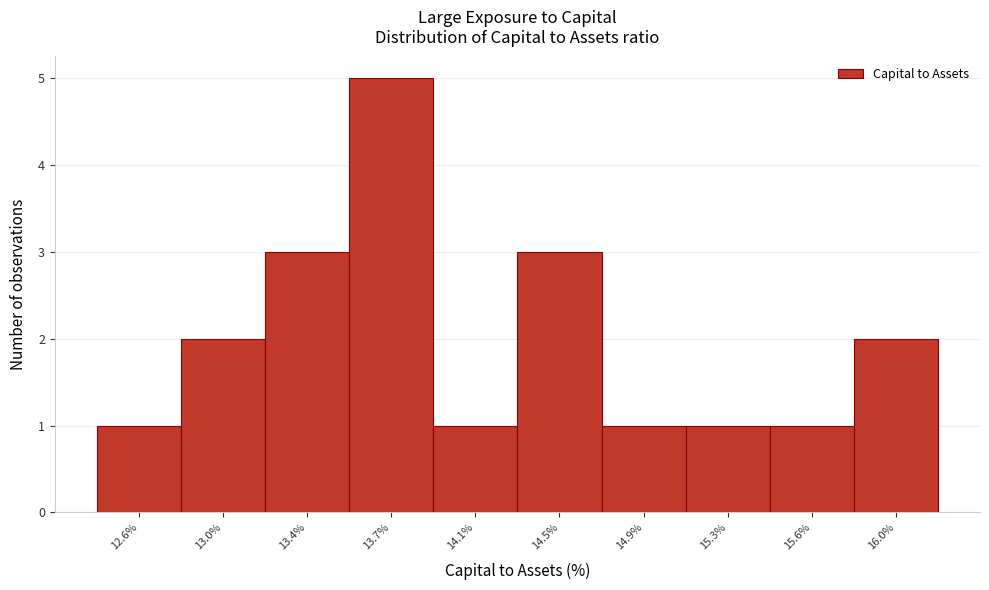

Reading left to right, extract all data points from this chart.

1	2	3	5	1	3	1	1	1	2